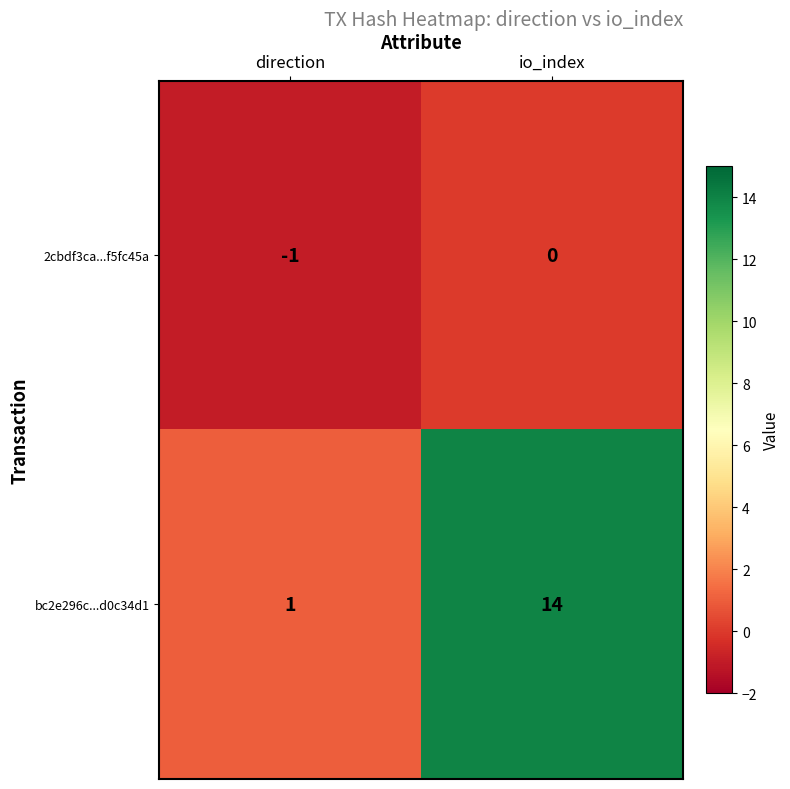

Where is 2cbdf3ca...f5fc45a nearest to the value 0?

io_index